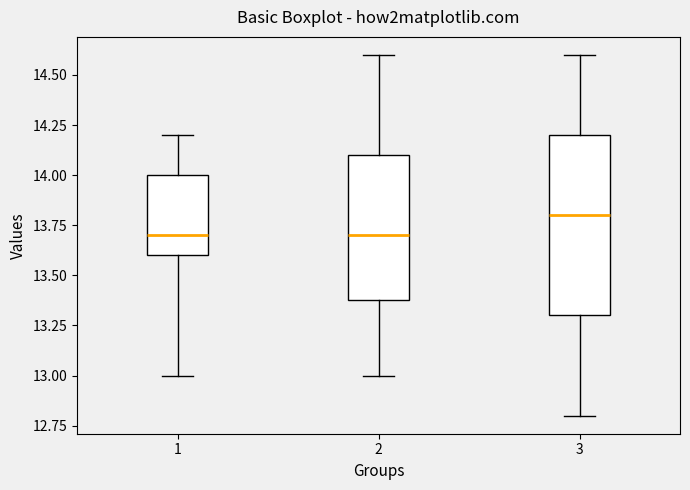

Reading left to right, transcribe this box plot: for each box, give where its median line is, the range the box spans, and where its two whiskers end, as read against the y-axis. The values are not printed on the chart, so give them approximately, as read against the axis.

1: median 13.7, box 13.6 to 14.0, whiskers 13.0 to 14.2
2: median 13.7, box 13.4 to 14.1, whiskers 13.0 to 14.6
3: median 13.8, box 13.3 to 14.2, whiskers 12.8 to 14.6